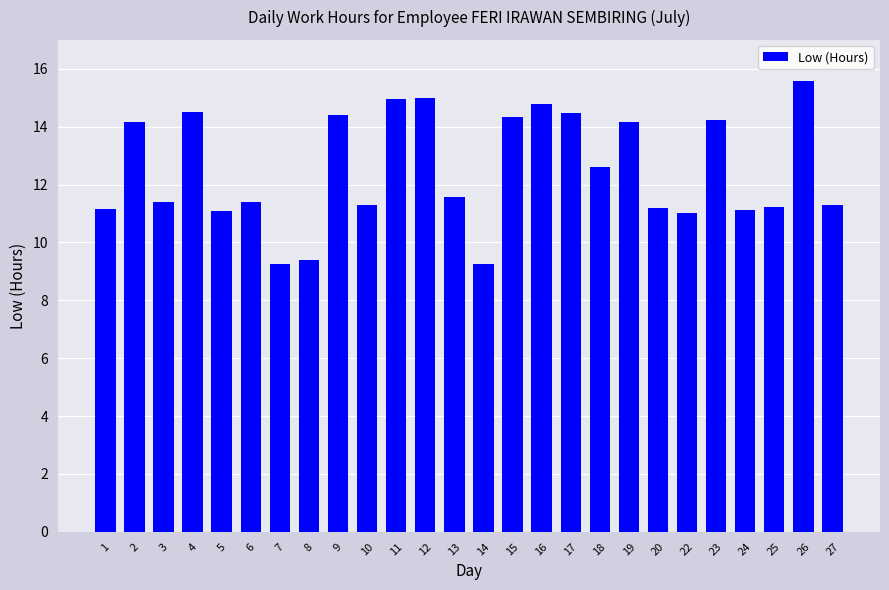

What is the average value?

12.5